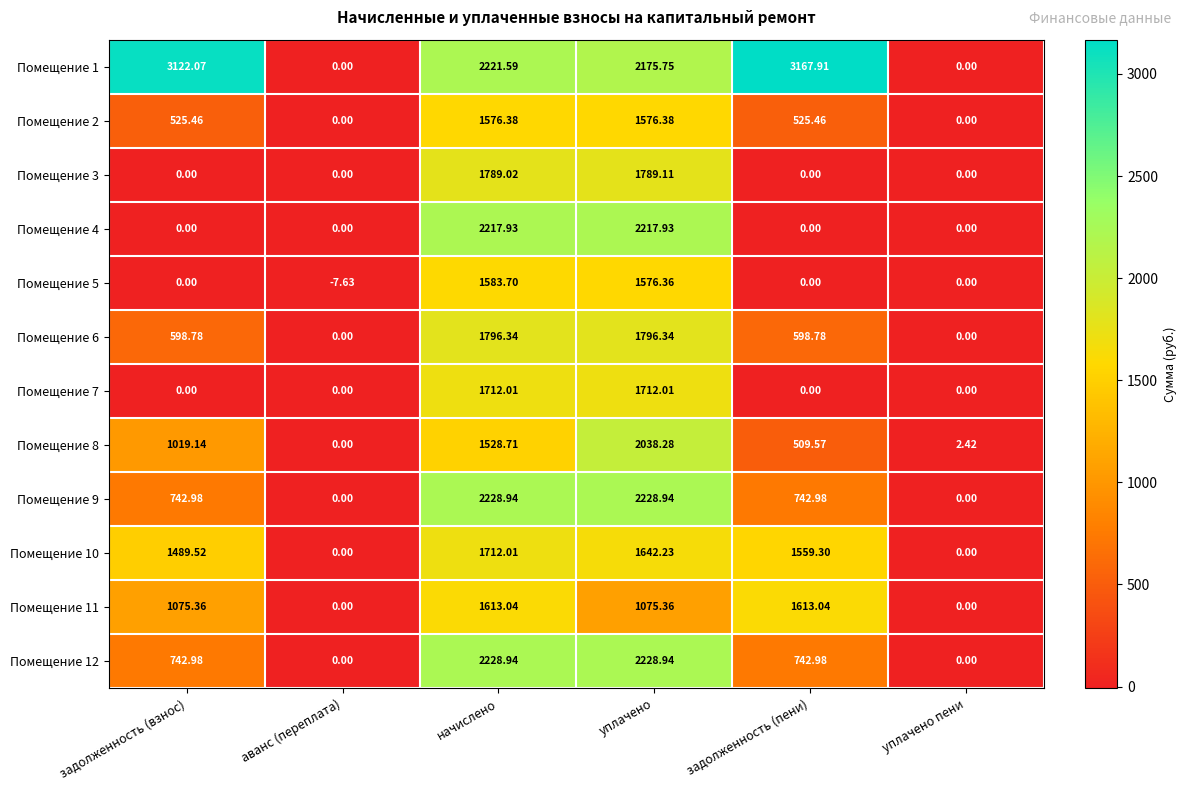

What is the difference between the highest and lowest values at задолженность (взнос)?

3122.1